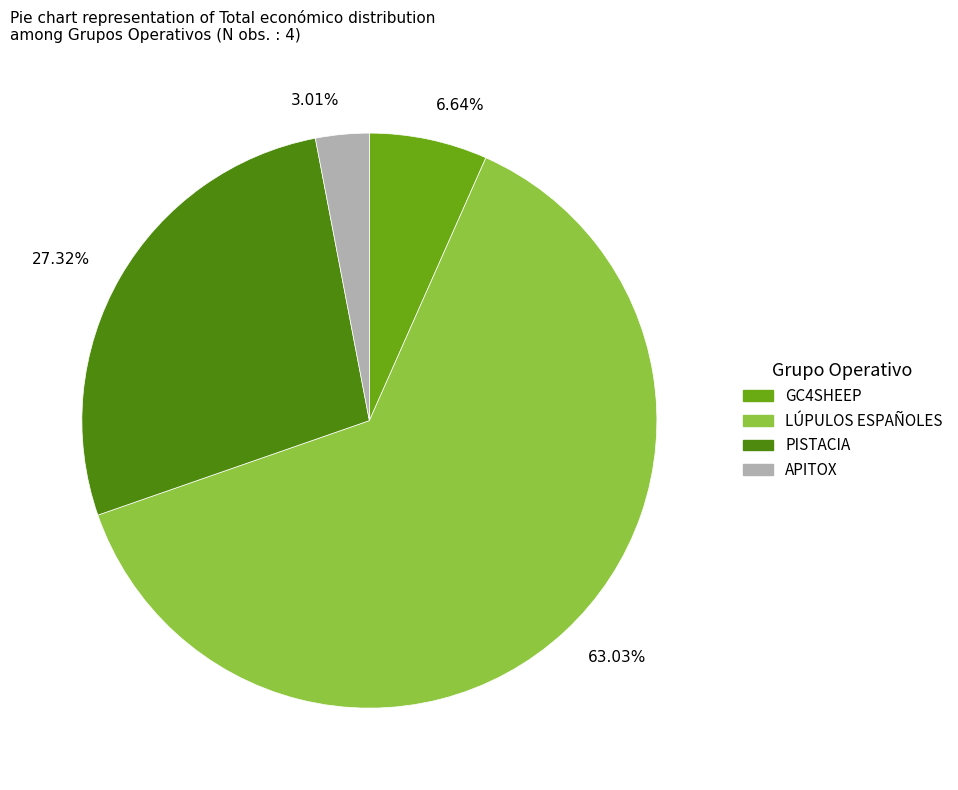

Is the sum of 63.03% and 27.32% greater than half?

Yes